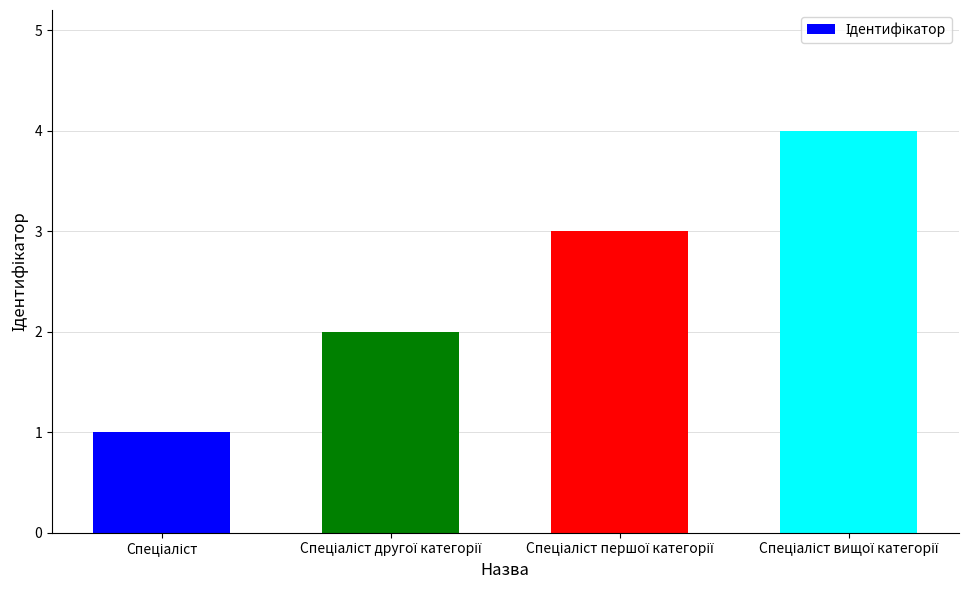

Are the bars horizontal?

No